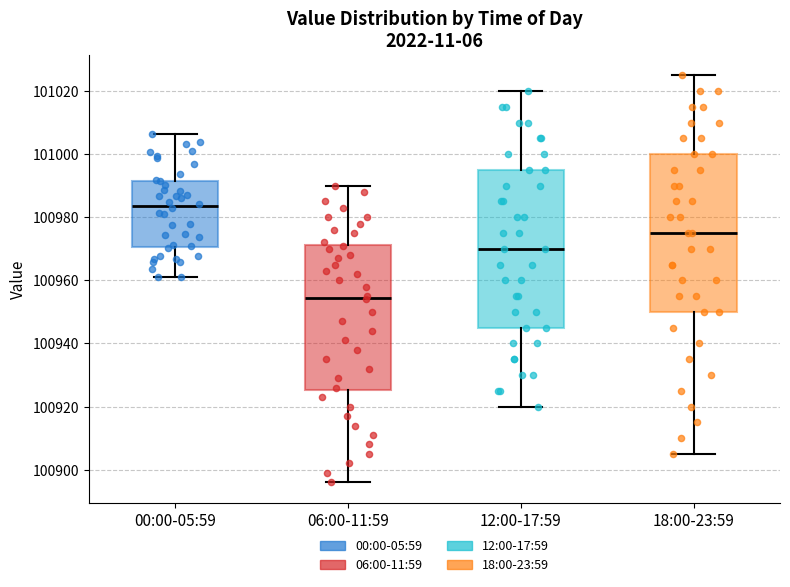

Reading left to right, read every box against the y-axis: the position of its median line, the range the box covers, and the ends of its whiskers. The values are not printed on the chart, so give them approximately, as read against the axis.

00:00-05:59: median 100984, box 100970 to 100992, whiskers 100962 to 101006
06:00-11:59: median 100954, box 100926 to 100972, whiskers 100896 to 100990
12:00-17:59: median 100970, box 100946 to 100996, whiskers 100920 to 101020
18:00-23:59: median 100976, box 100950 to 101000, whiskers 100906 to 101026